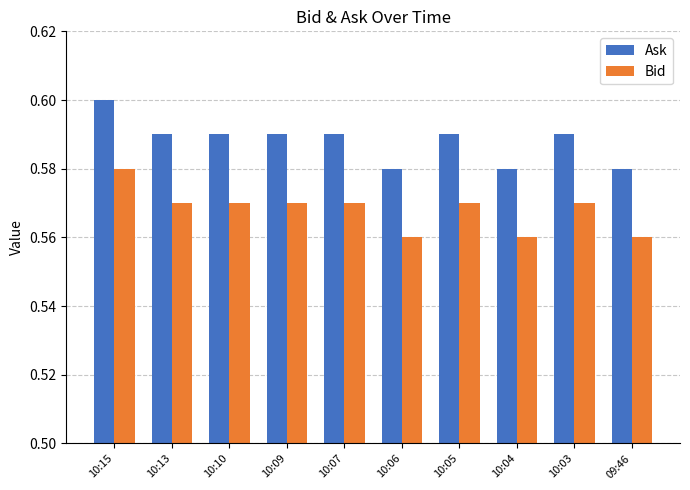

At which category does the chart reach its peak across all series?

10:15